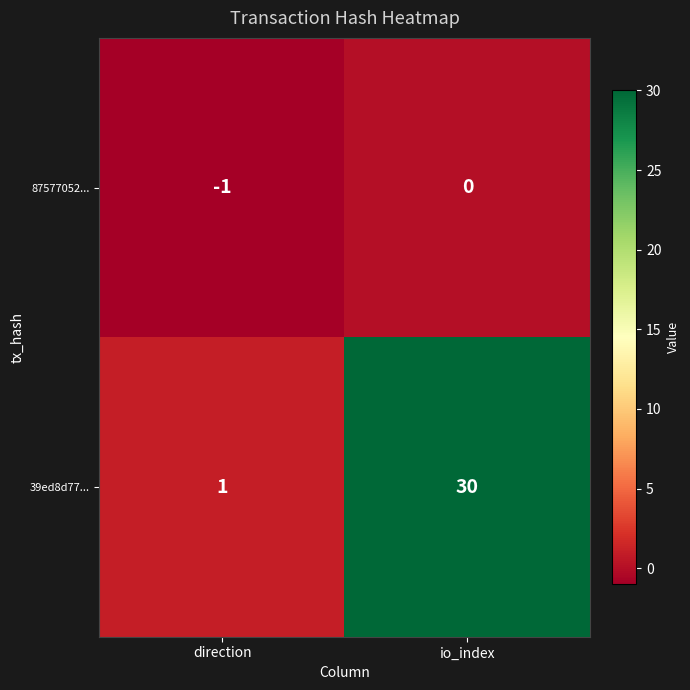

Rank the series by their maximum value, from highest to lowest.

39ed8d77..., 87577052...